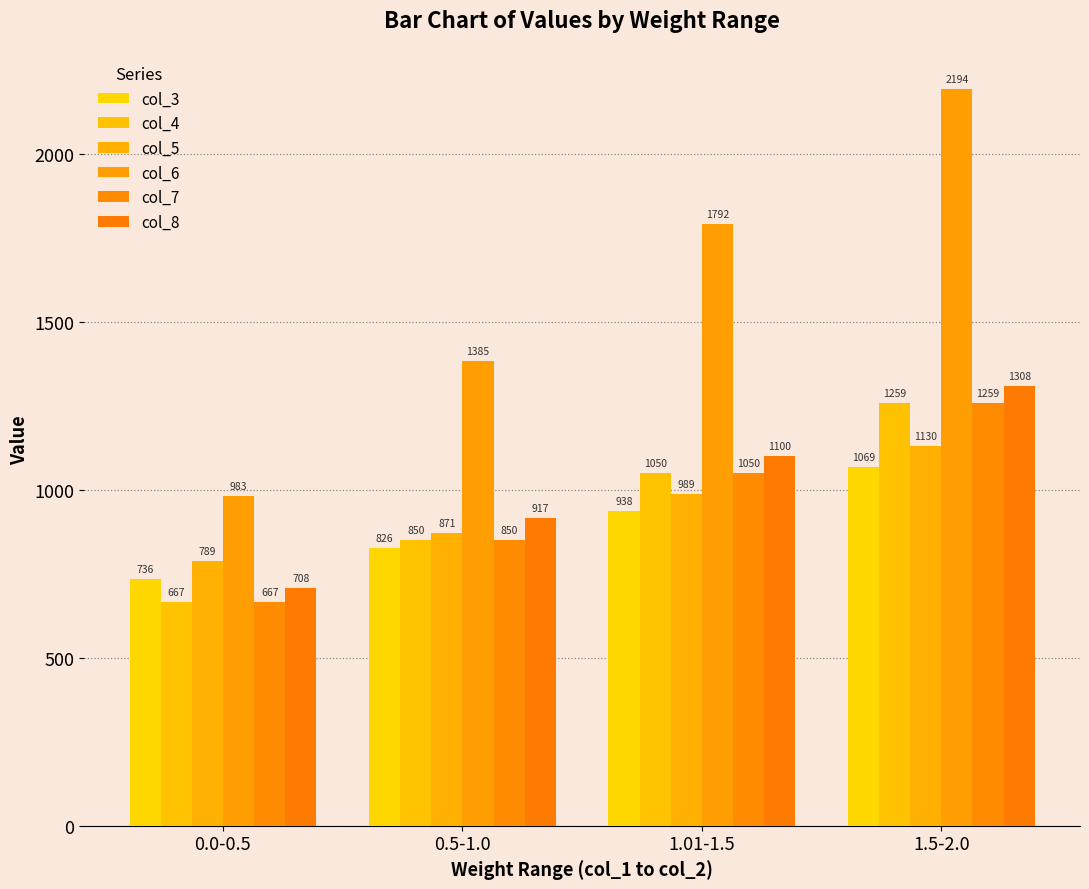

What is the average value of the col_3 series?

892